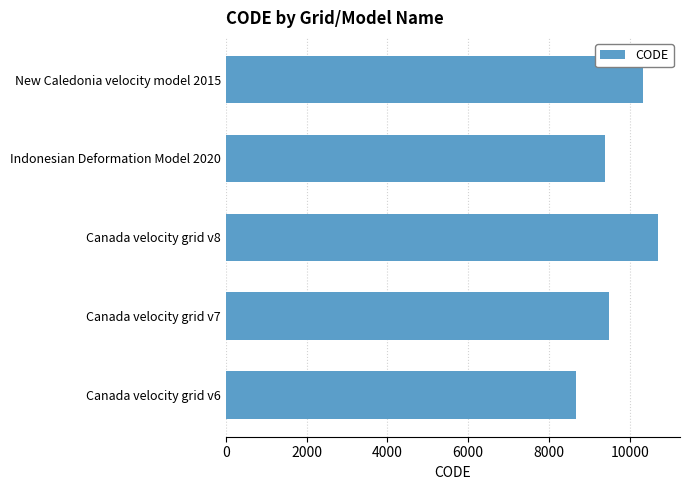

Where is the data nearest to the value 9691?

Canada velocity grid v7